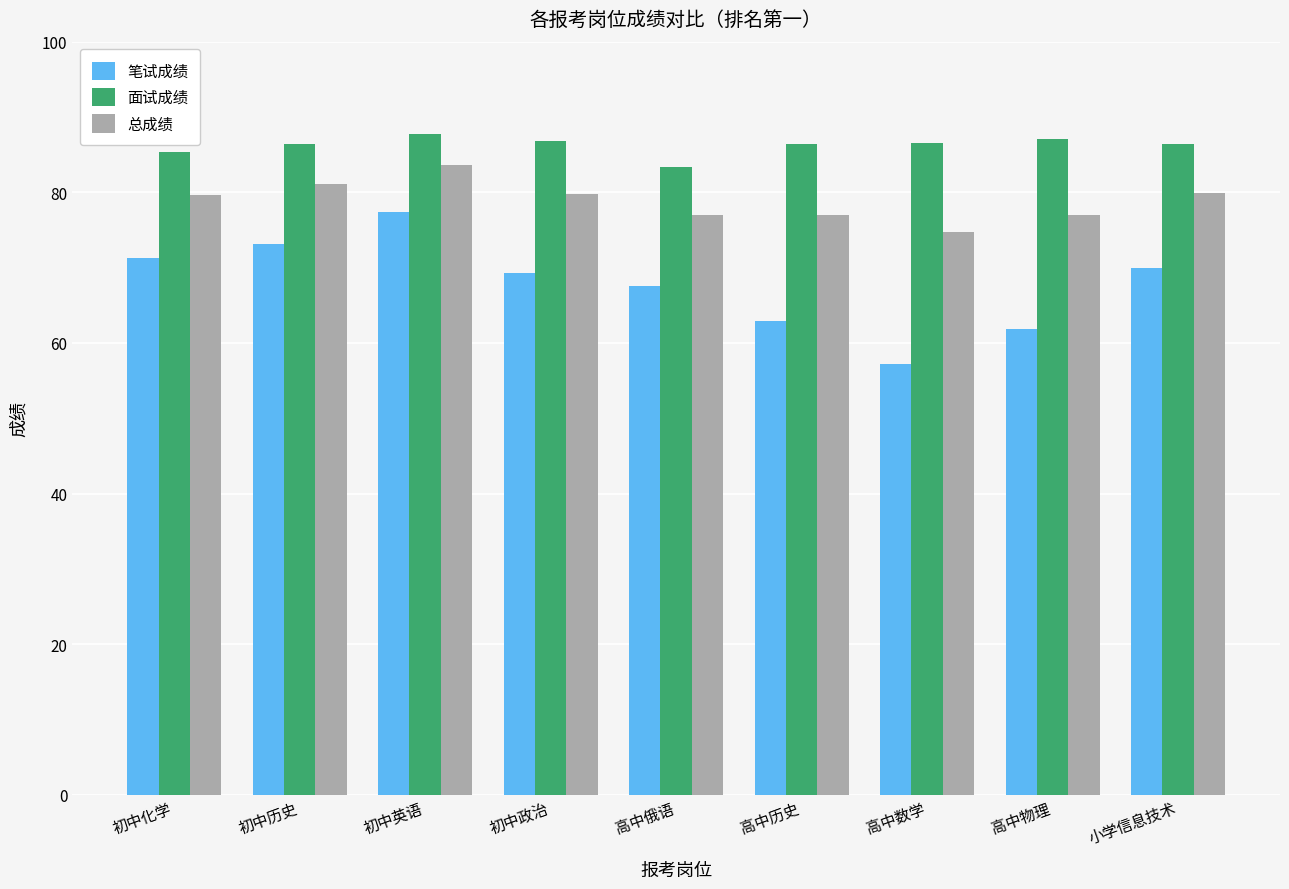

Is the value of 总成绩 at 初中历史 greater than the value of 笔试成绩 at 小学信息技术?

Yes